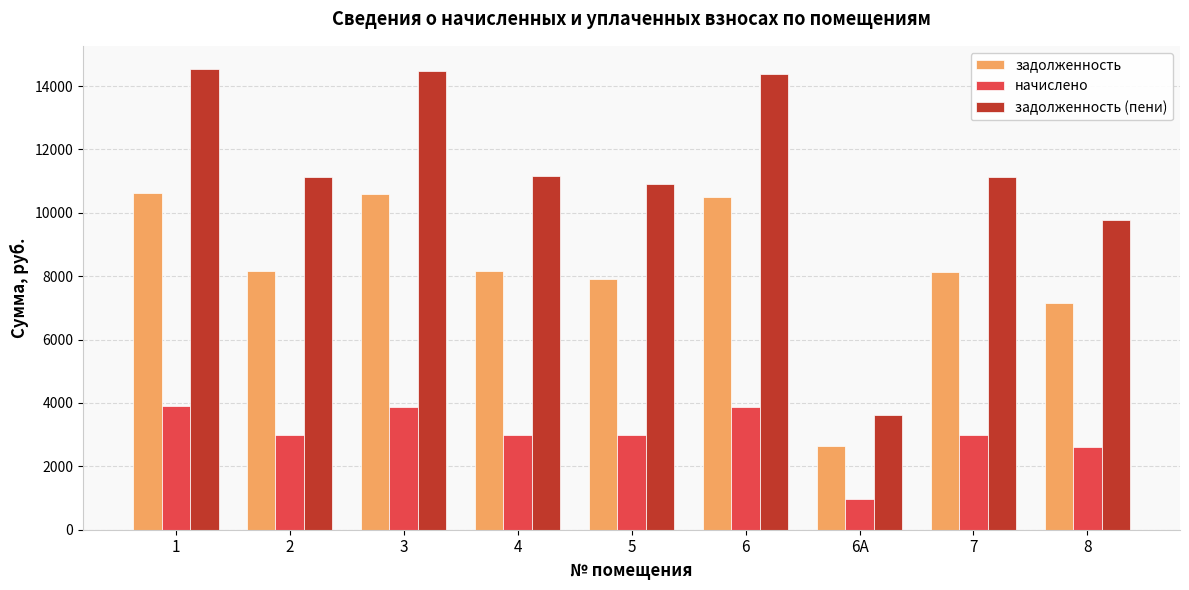

At which category does the chart reach its minimum across all series?

6А